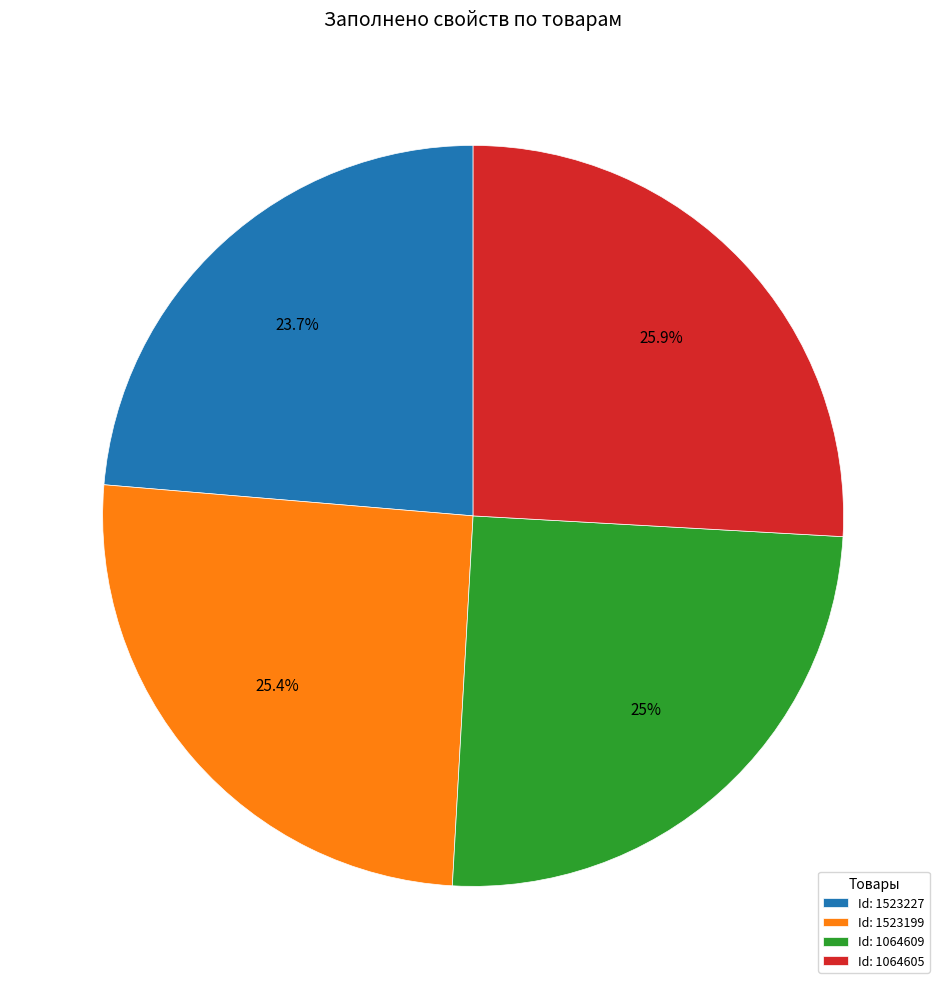

Which category has the smallest portion of the pie?

Id: 1523227